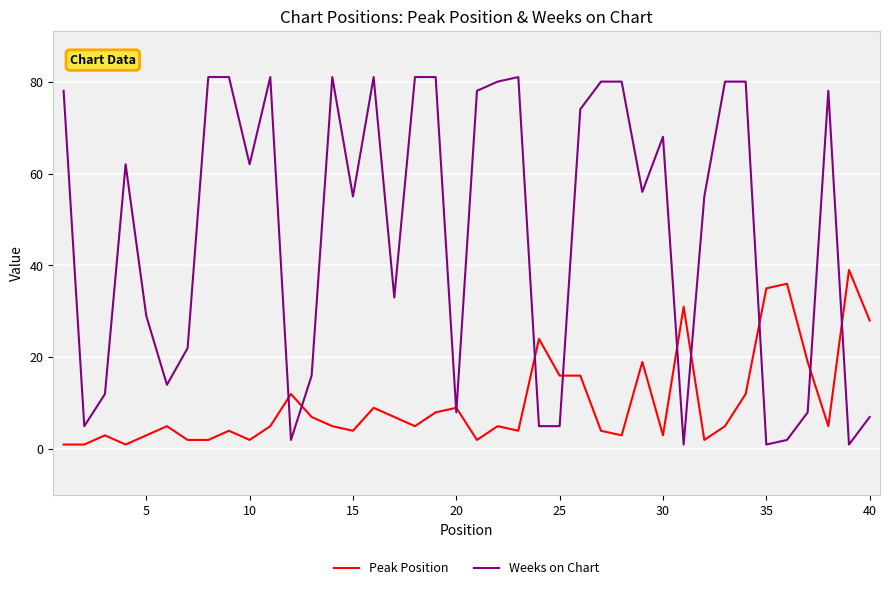

What is the difference between the maximum and second lowest values in the Weeks on Chart series?

80